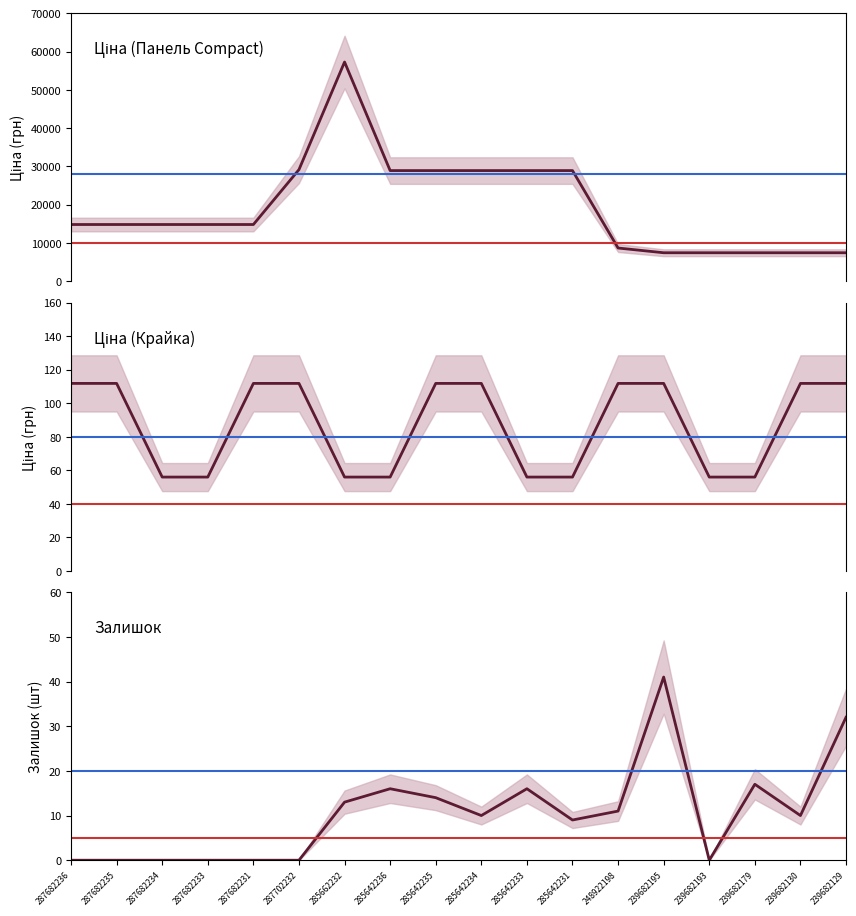

Reading right to left, list all the values displayed in this chart.

Панель Compact: 7444.6	7444.6	7444.6	7444.6	7444.6	8679.5	28901.7	28901.7	28901.7	28901.7	28901.7	57258.0	29152.3	14817.6	14817.6	14817.6	14817.6	14817.6
Крайка: 111.8	111.8	55.9	55.9	111.8	111.8	55.9	55.9	111.8	111.8	55.9	55.9	111.8	111.8	55.9	55.9	111.8	111.8
Залишок: 32.0	10.0	17.0	0.0	41.0	11.0	9.0	16.0	10.0	14.0	16.0	13.0	0.0	0.0	0.0	0.0	0.0	0.0